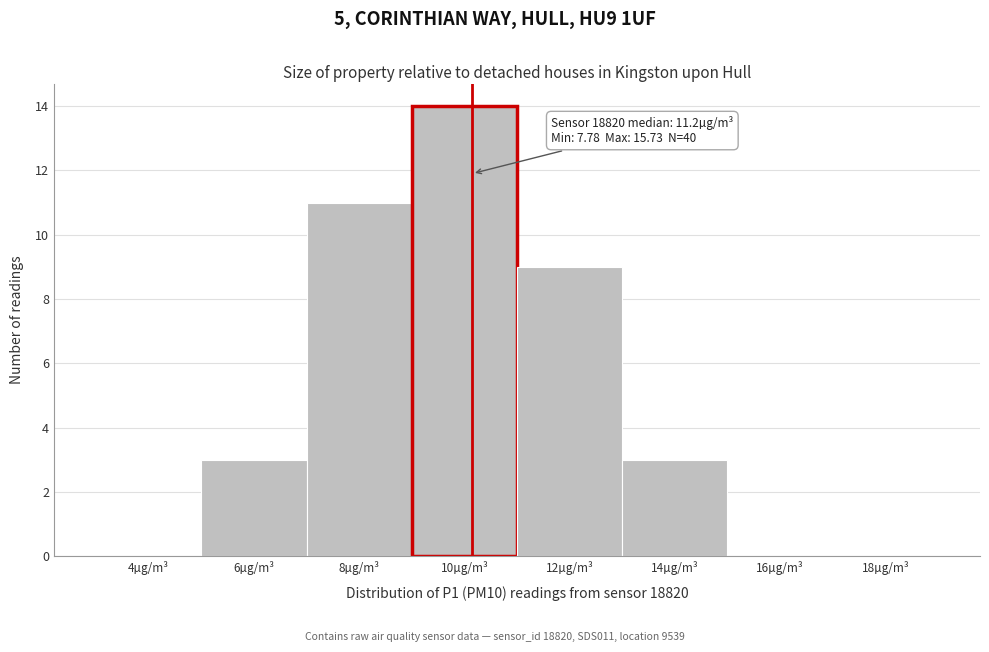

Reading left to right, what are all the values shown in this chart?

4µg/m³=0	6µg/m³=3	8µg/m³=11	10µg/m³=14	12µg/m³=9	14µg/m³=3	16µg/m³=0	18µg/m³=0